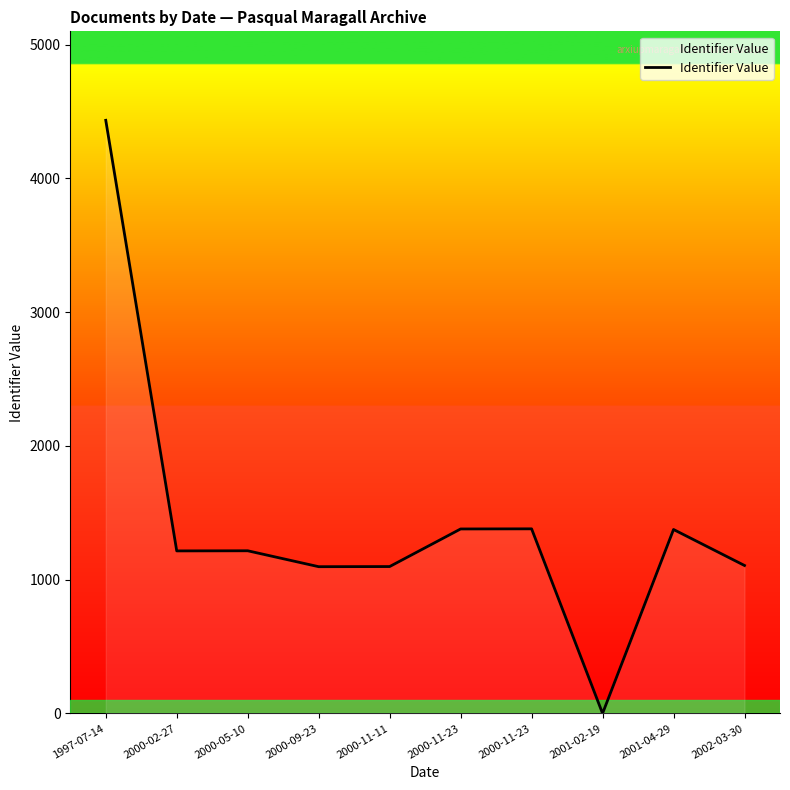

Count the number of categories in the chart.

10